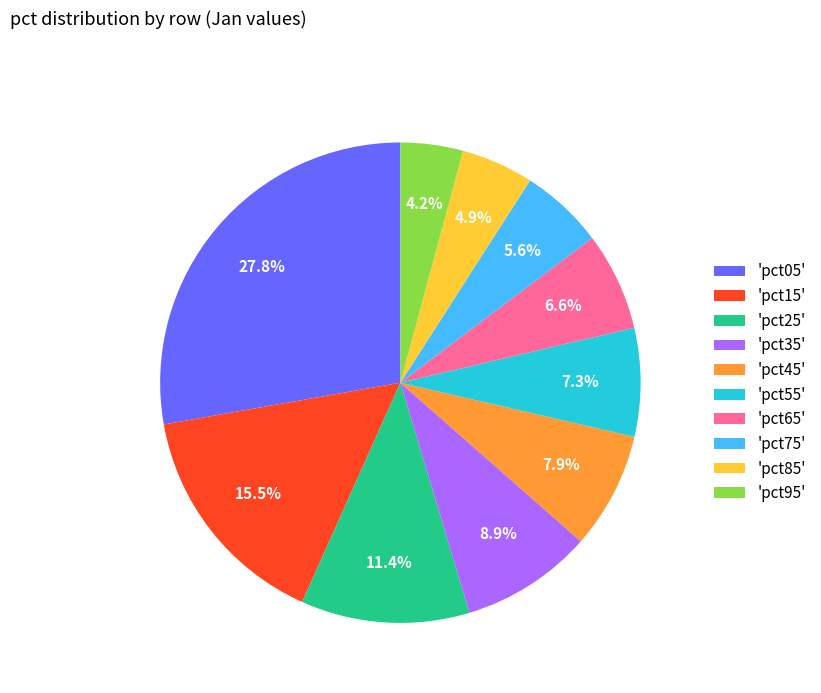

Is there a majority slice in this chart?

No